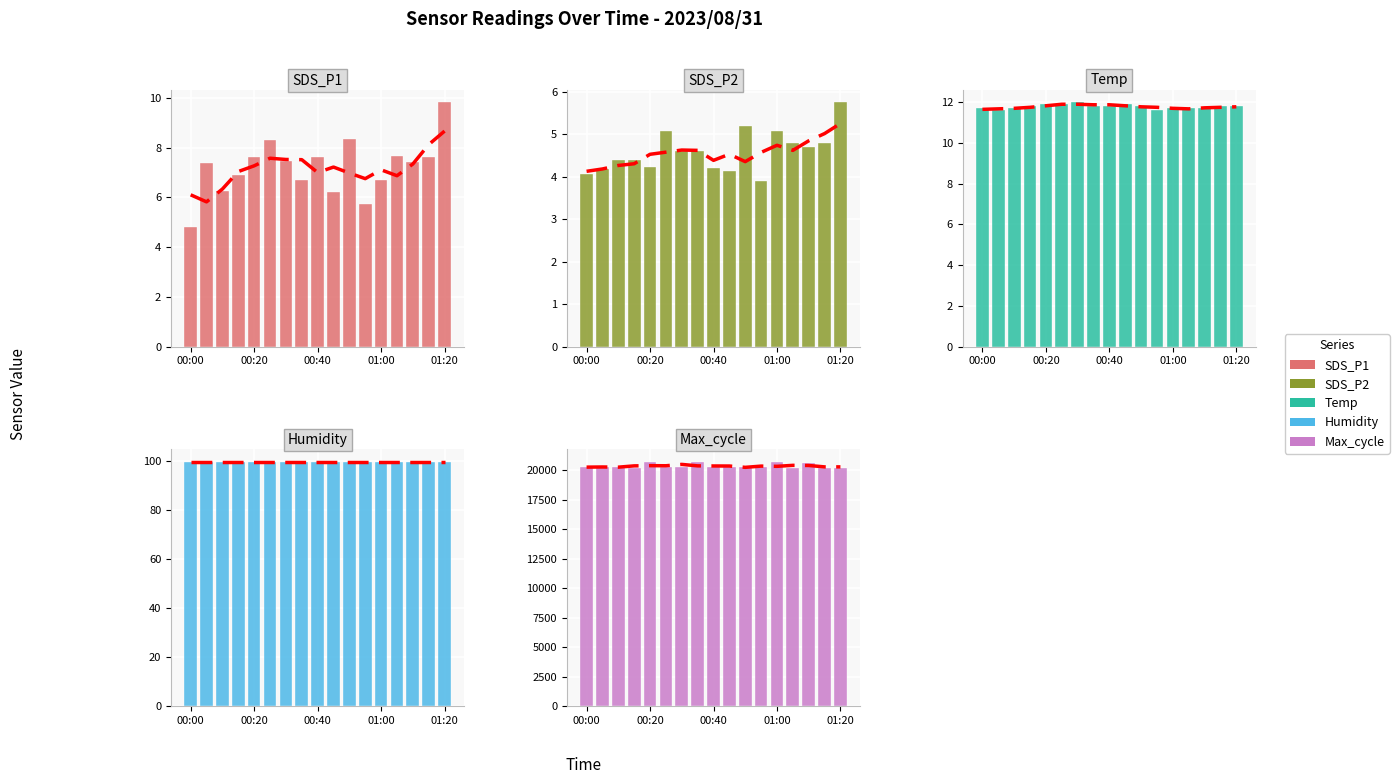

How many distinct data groups are displayed?

5